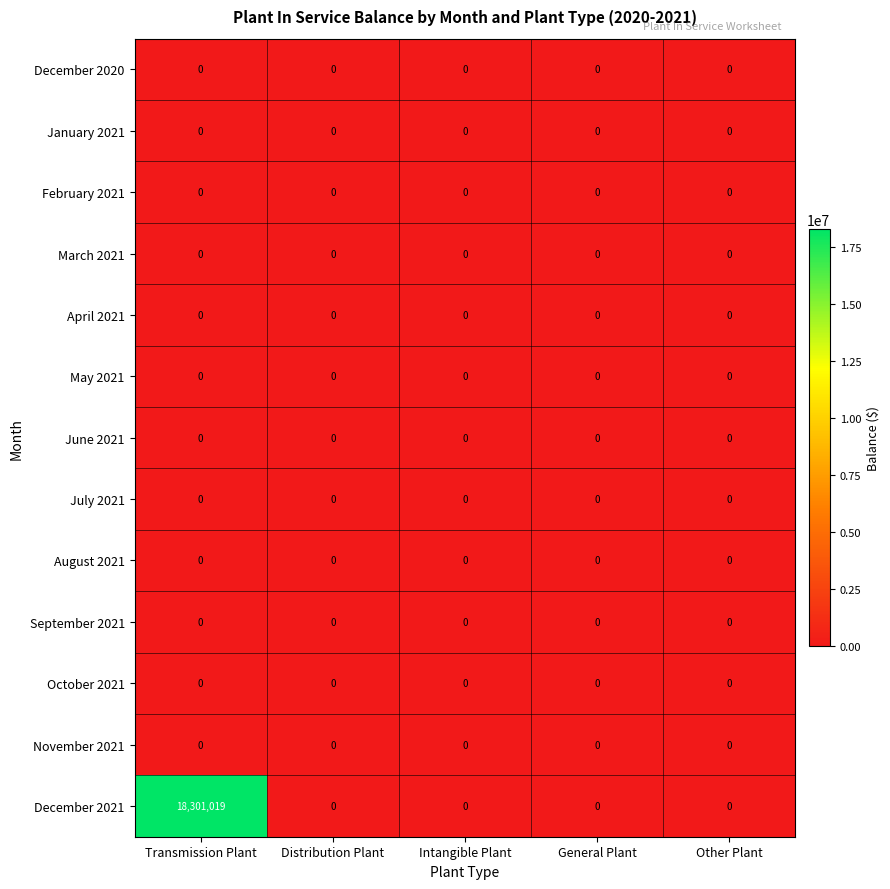

What is the greatest value displayed?

18301019